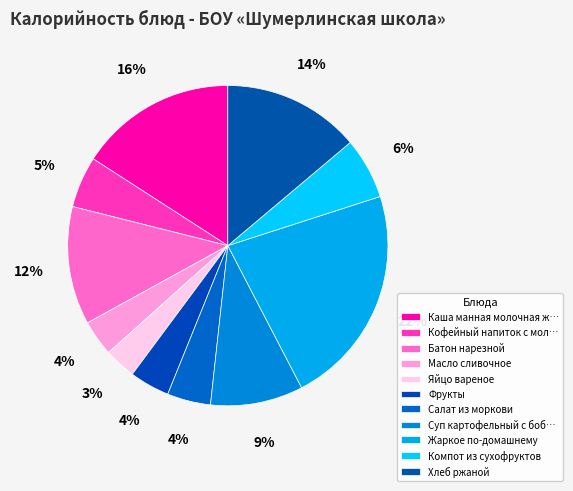

Is it true that Компот из сухофруктов is 13% of the pie?

False